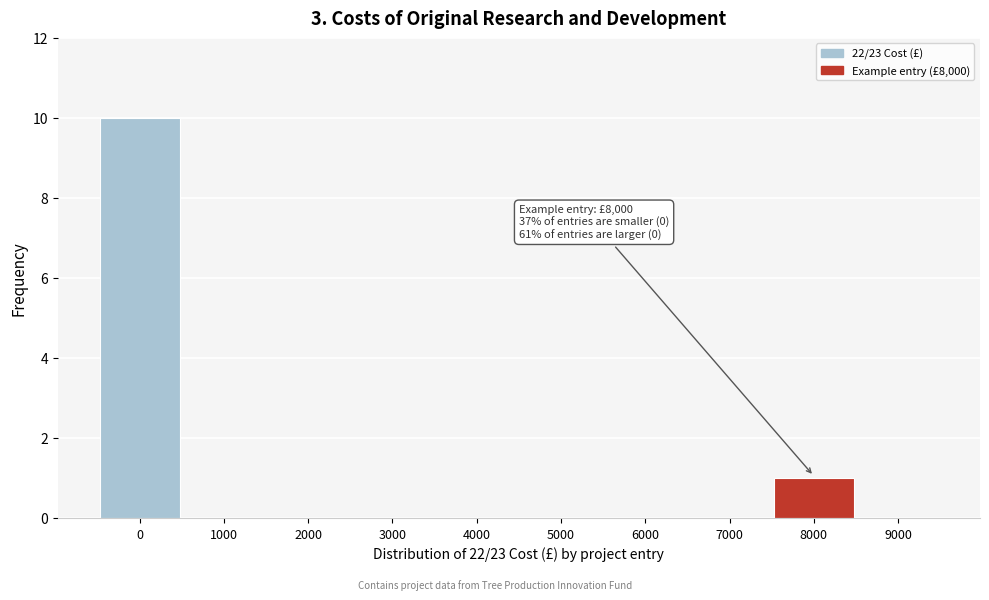

Reading left to right, list all the values displayed in this chart.

0=10	1000=0	2000=0	3000=0	4000=0	5000=0	6000=0	7000=0	8000=1	9000=0